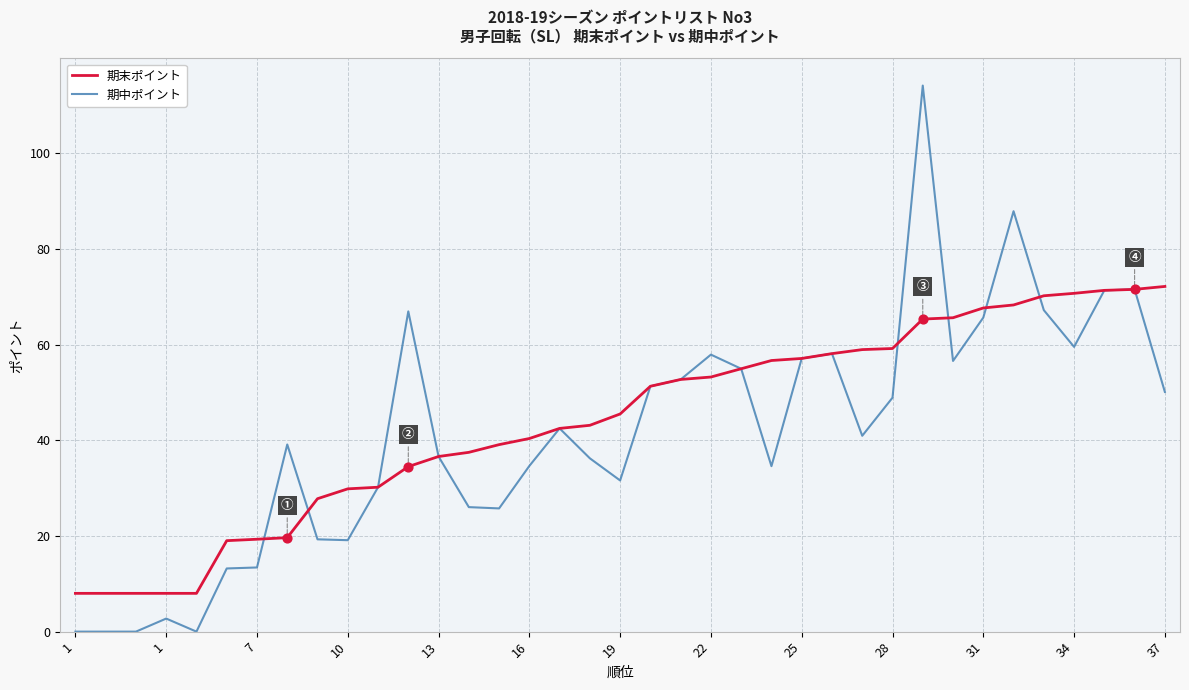

Which series has the widest spread of values?

期中ポイント